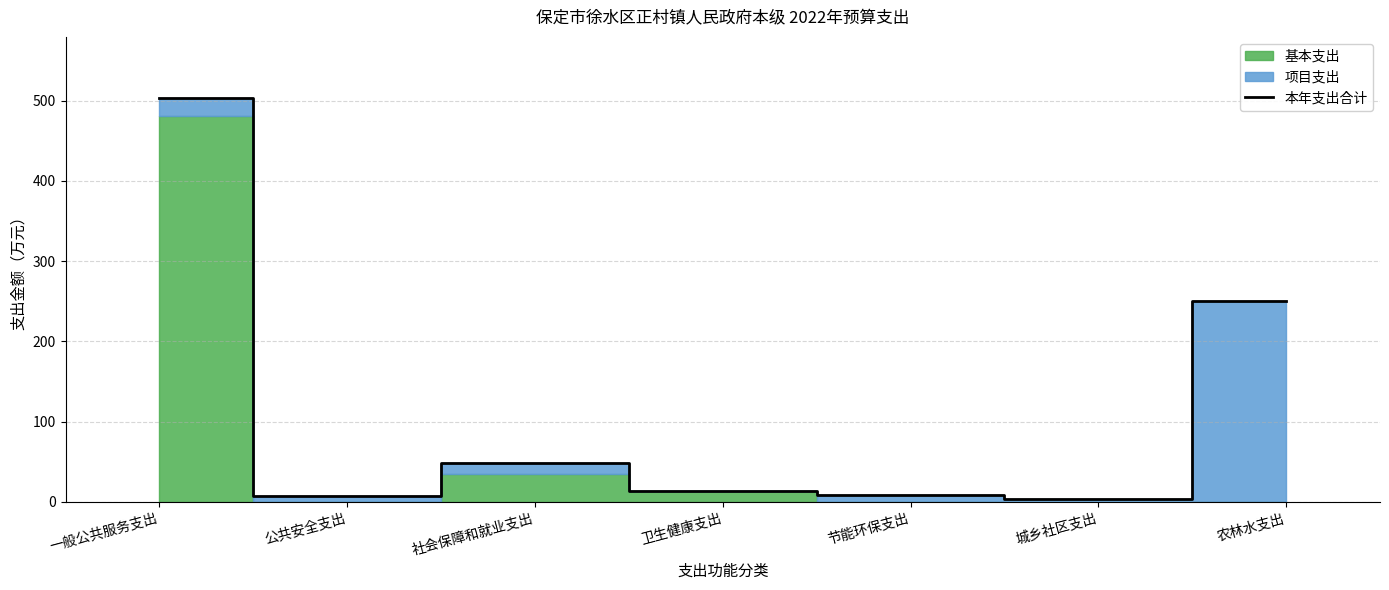

What is the difference between the values at 公共安全支出 and 一般公共服务支出?

496.6